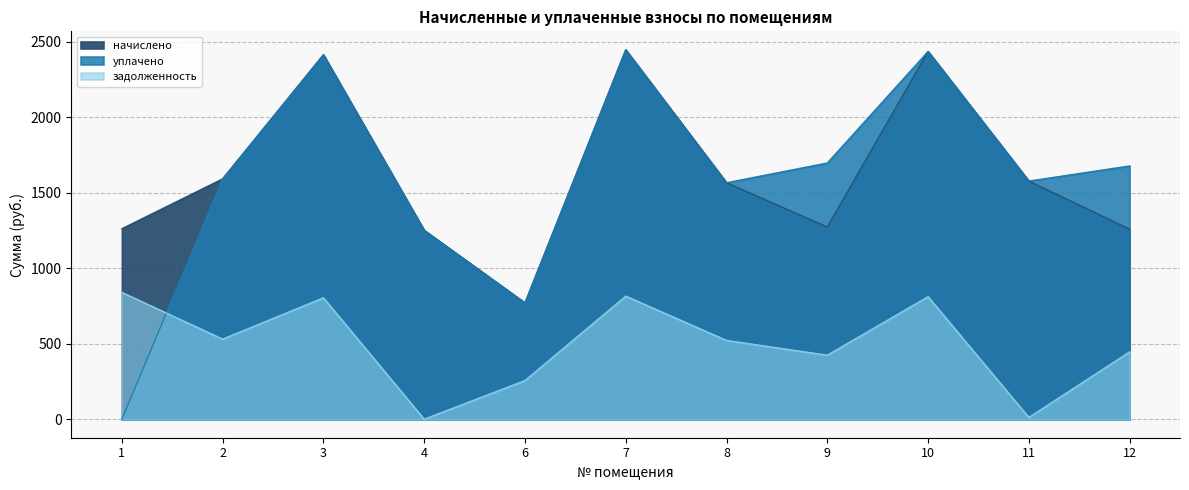

Which series changed the most between 2 and 4?

задолженность